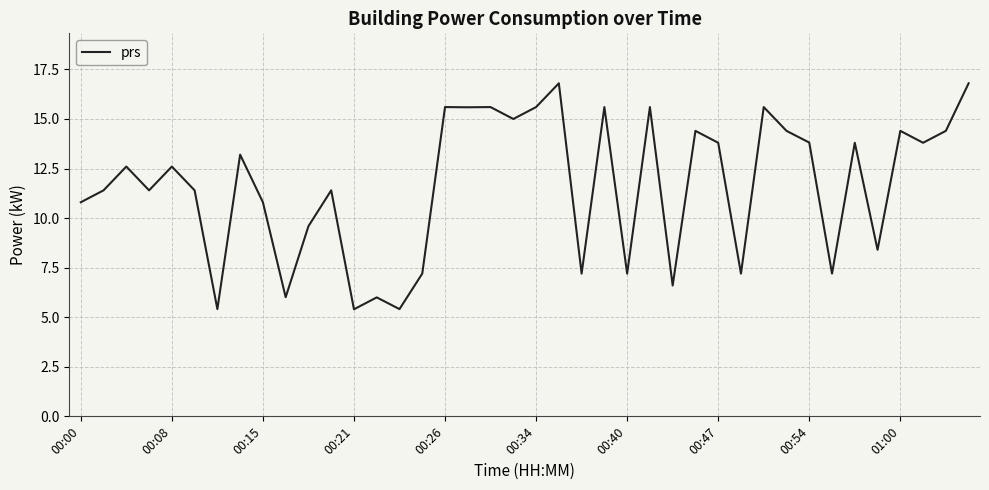

What is the maximum value shown in the chart?

16.8